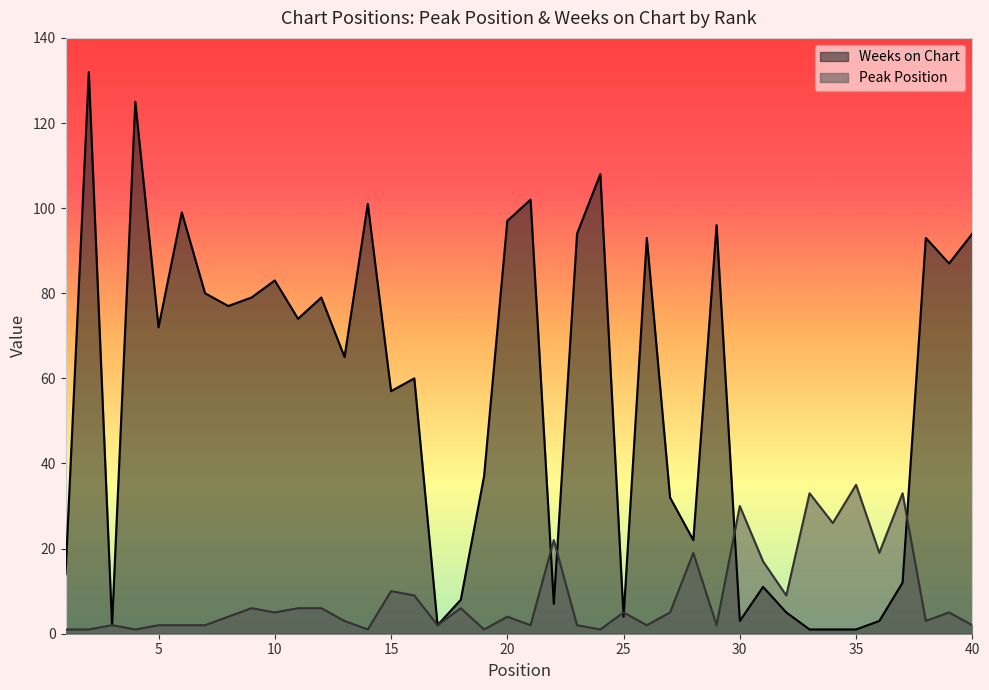

How many values in the Weeks on Chart series are below 72?

20